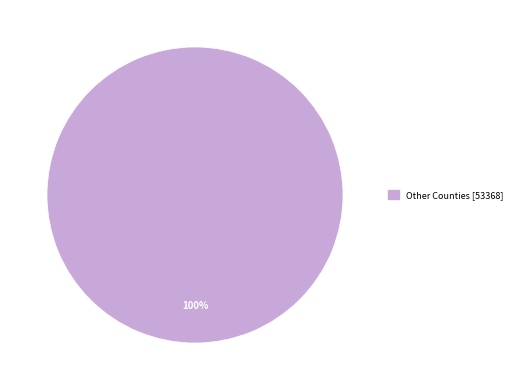

How many segments does this pie chart have?

1